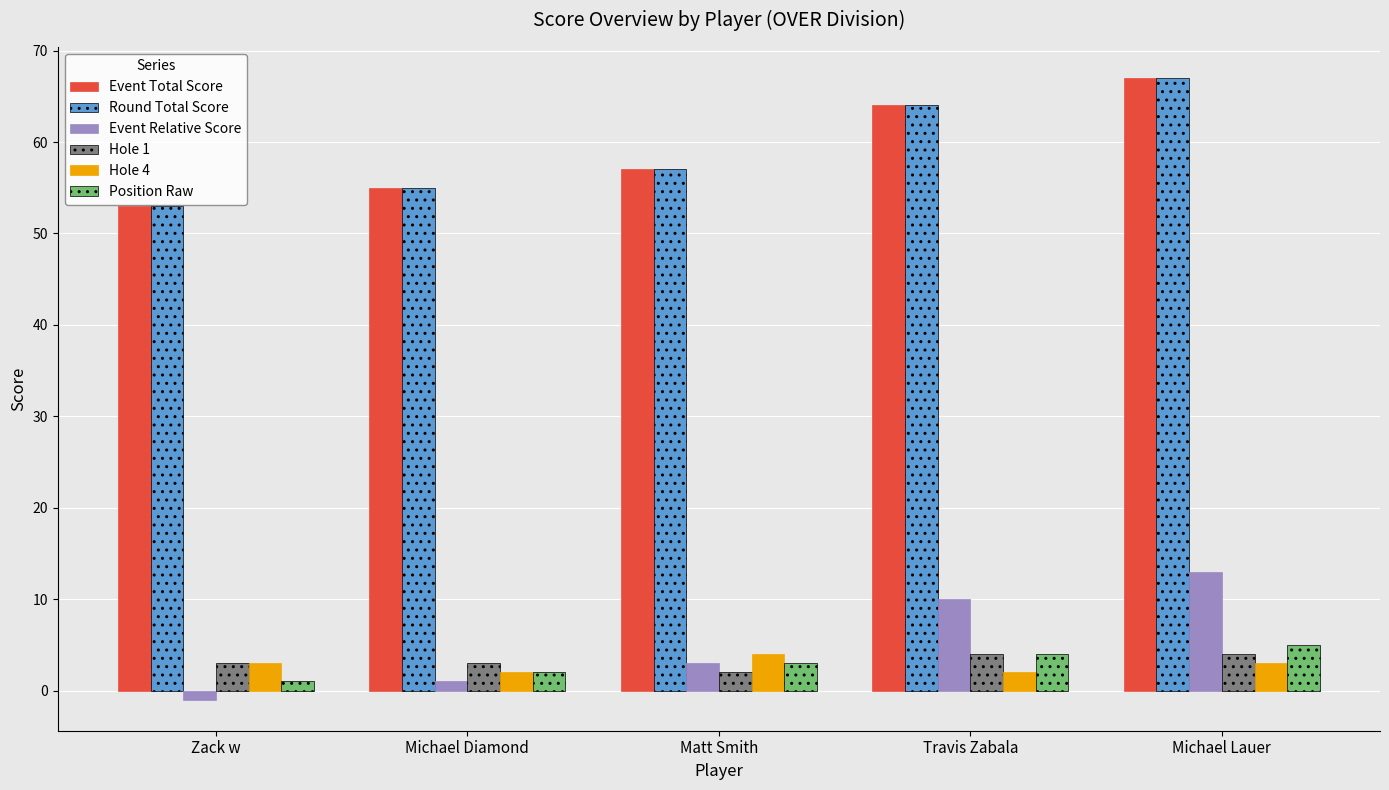

What is the total value across all series at Zack w?

112